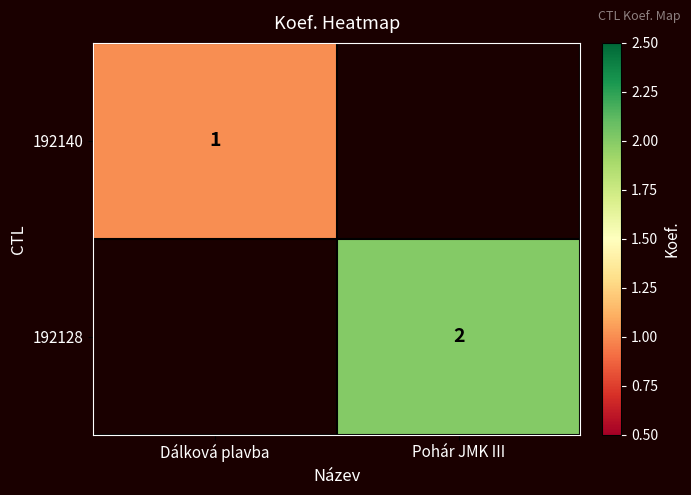

The 192128 series shows 1 at Pohár JMK III. True or false?

False